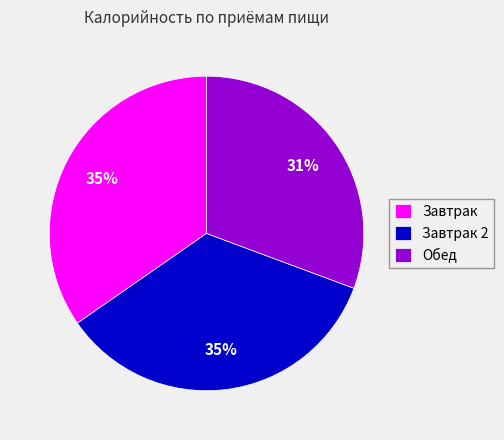

To the nearest percent, what is the average slice percentage?

33%